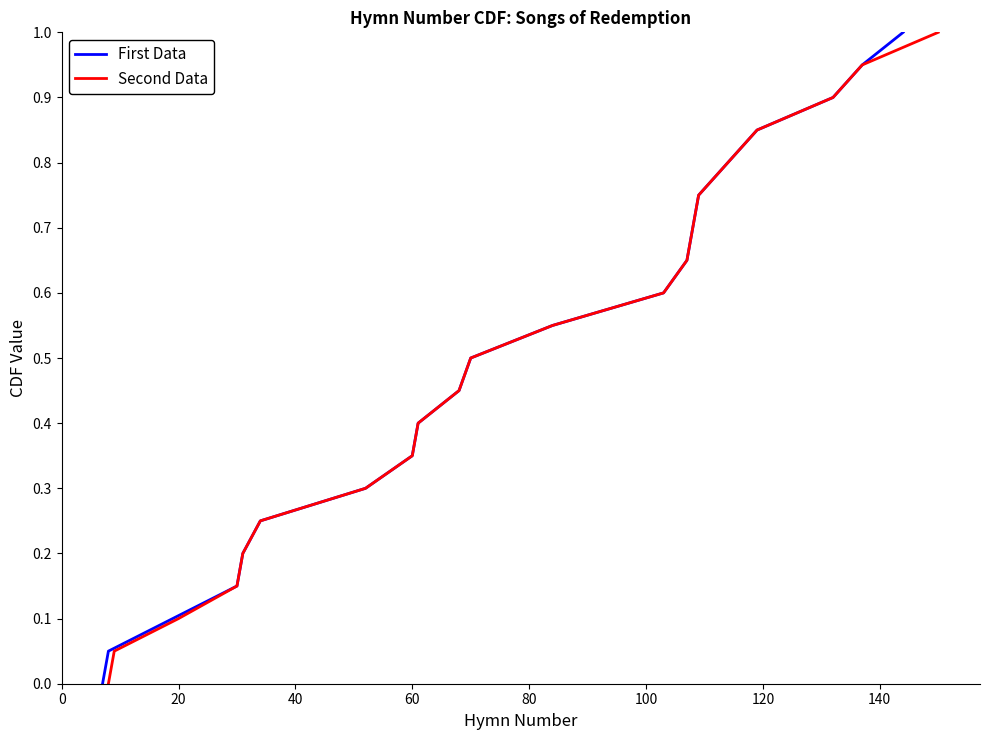

How many positive values does the First Data series have?

20